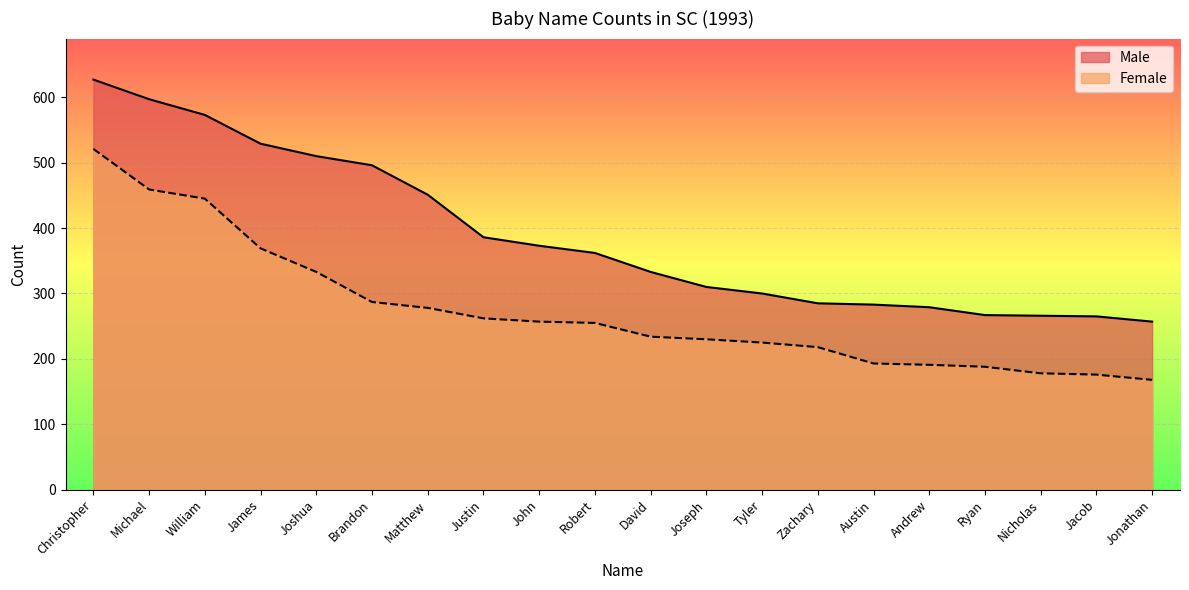

Where does the Male series first go above 362?

Christopher